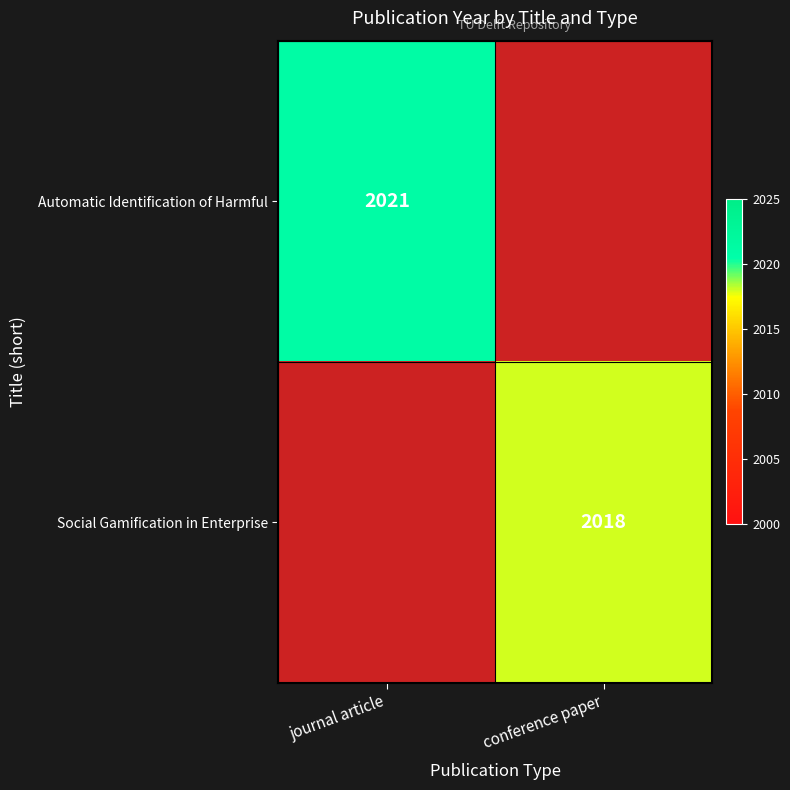

Which category has the lowest value across all series?

conference paper